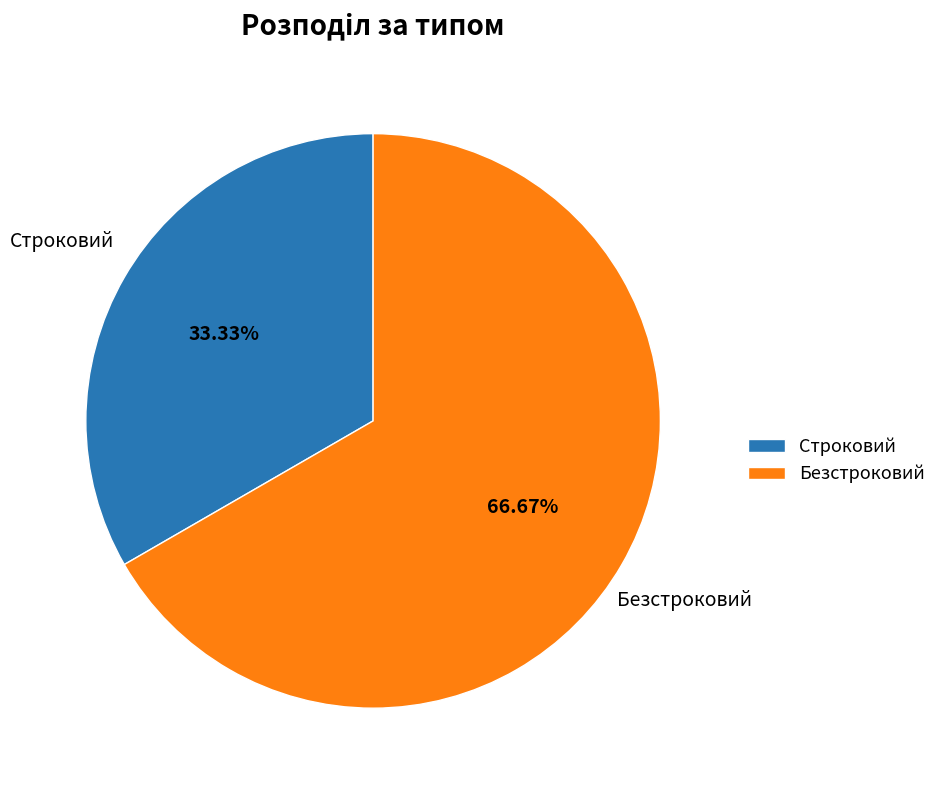

What is the ratio of the value at Строковий to the value at Безстроковий?

0.5